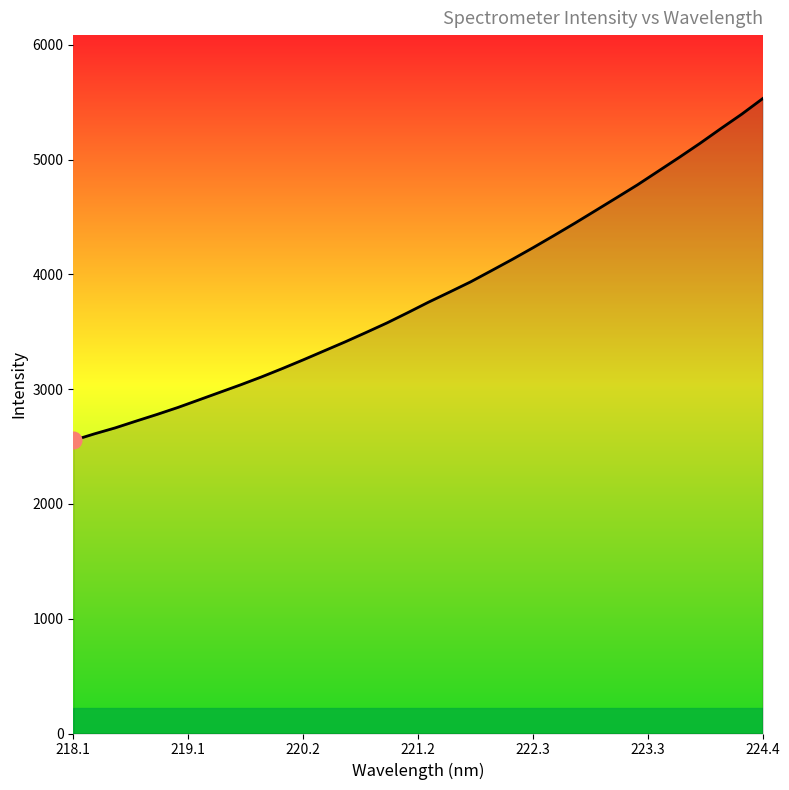

What is the maximum value shown in the chart?

5530.8